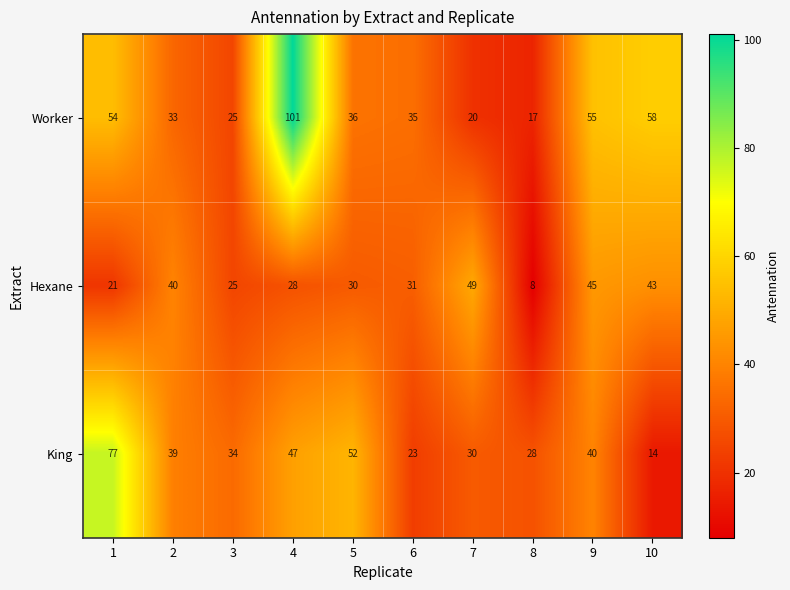

At which label is Hexane closest to 28?

4